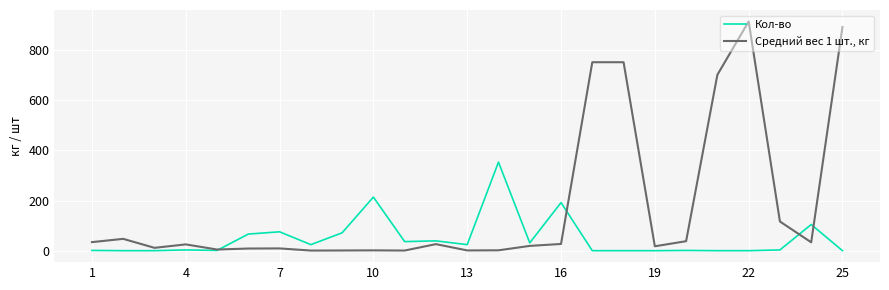

What is the minimum value shown in the chart?

1.0